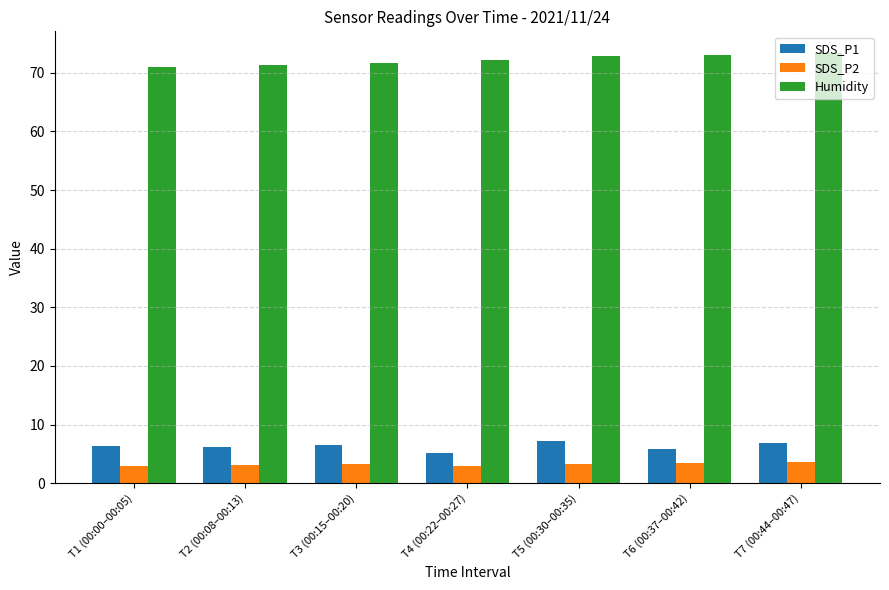

What is the maximum value for SDS_P1?

7.2